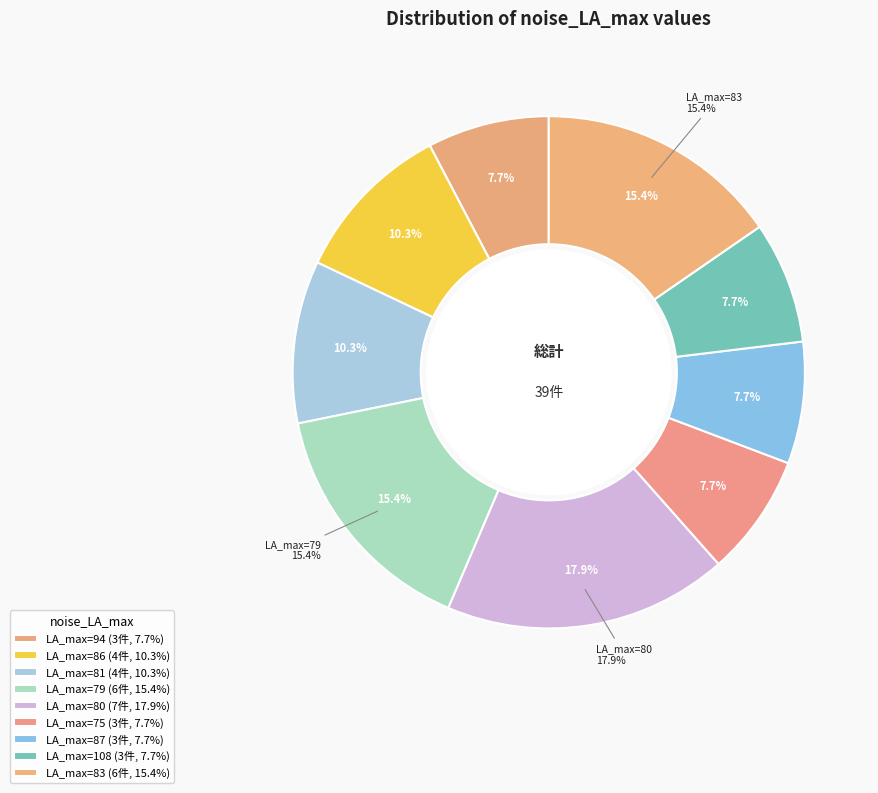

What is the smallest slice in the pie chart?

75